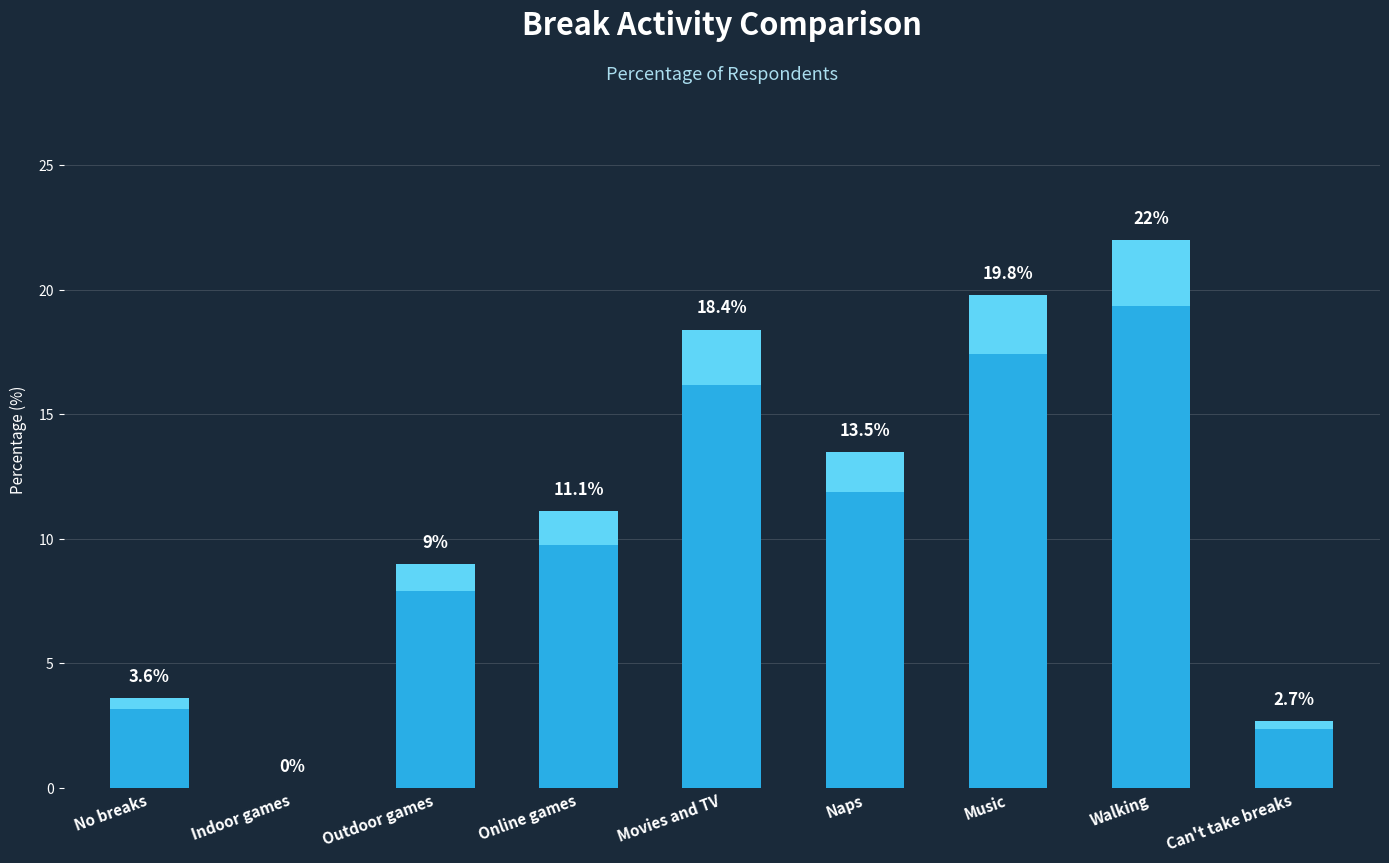

Reading left to right, what are all the values shown in this chart?

No breaks=3.6	Indoor games=0.0	Outdoor games=9.0	Online games=11.1	Movies and TV=18.4	Naps=13.5	Music=19.8	Walking=22.0	Can't take breaks=2.7